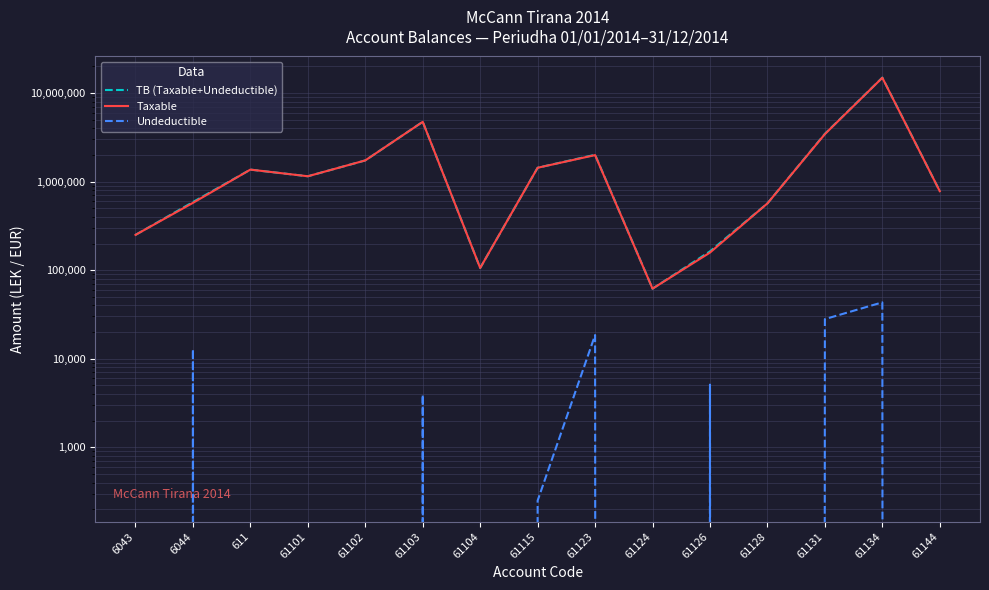

What are all the series names shown in the legend?

TB (Taxable+Undeductible), Taxable, Undeductible